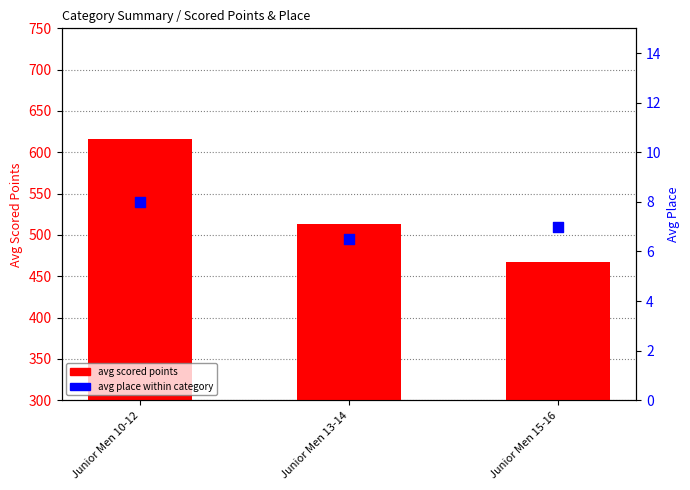

Which series has the largest Y range (max minus min)?

avg scored points